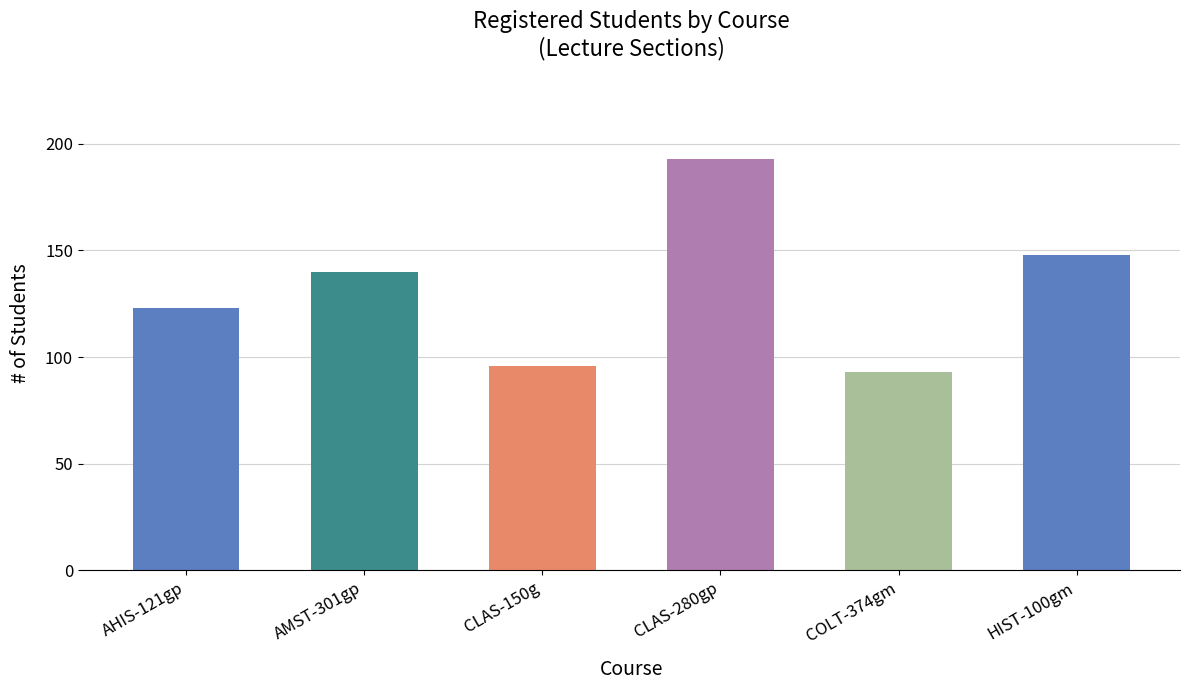

The value at HIST-100gm is 247. True or false?

False